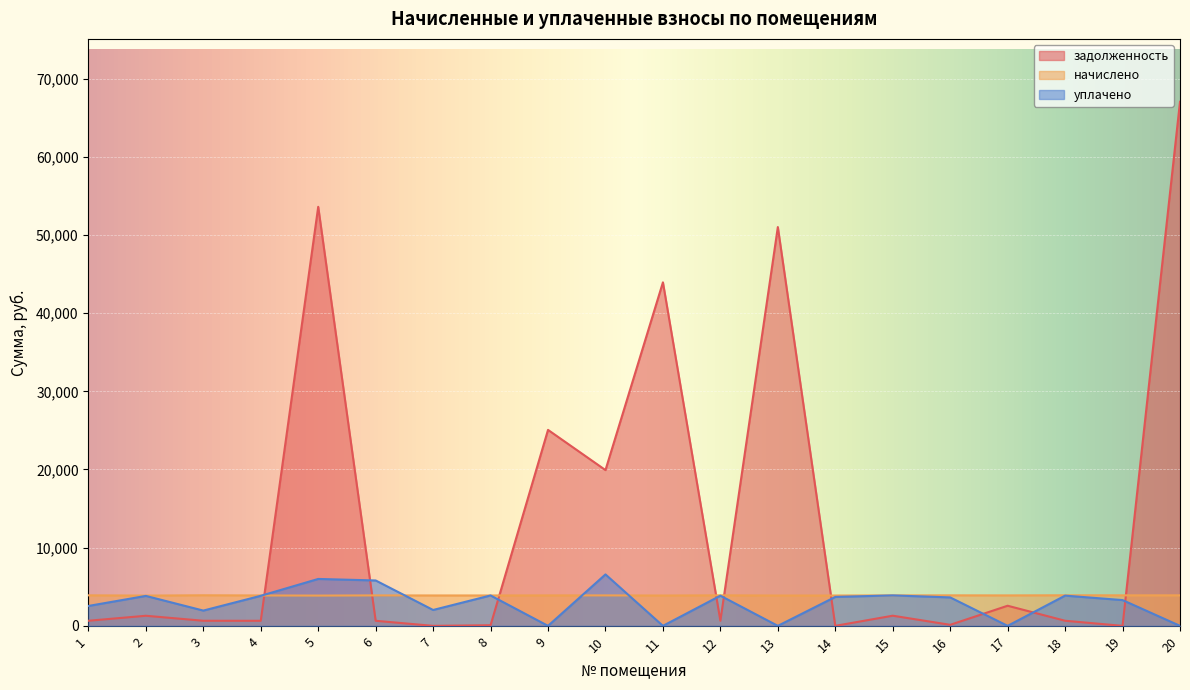

How many lines are shown in the chart?

3